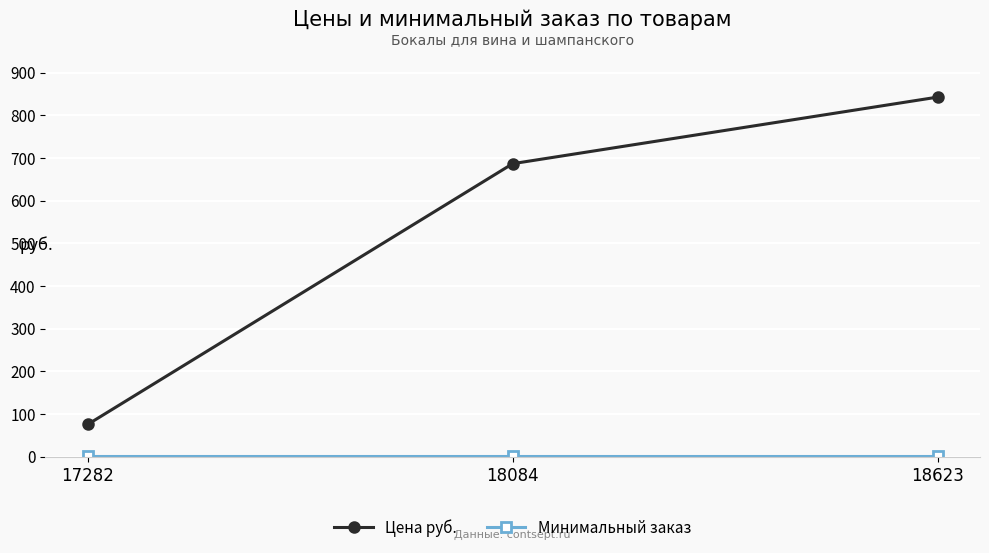

What is the difference between the Цена руб. values at 18084 and 18623?

156